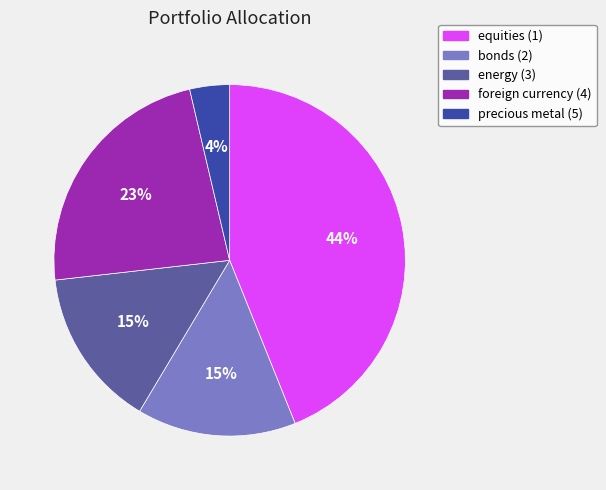

Do foreign currency (4) and energy (3) together represent more than half of the pie?

No